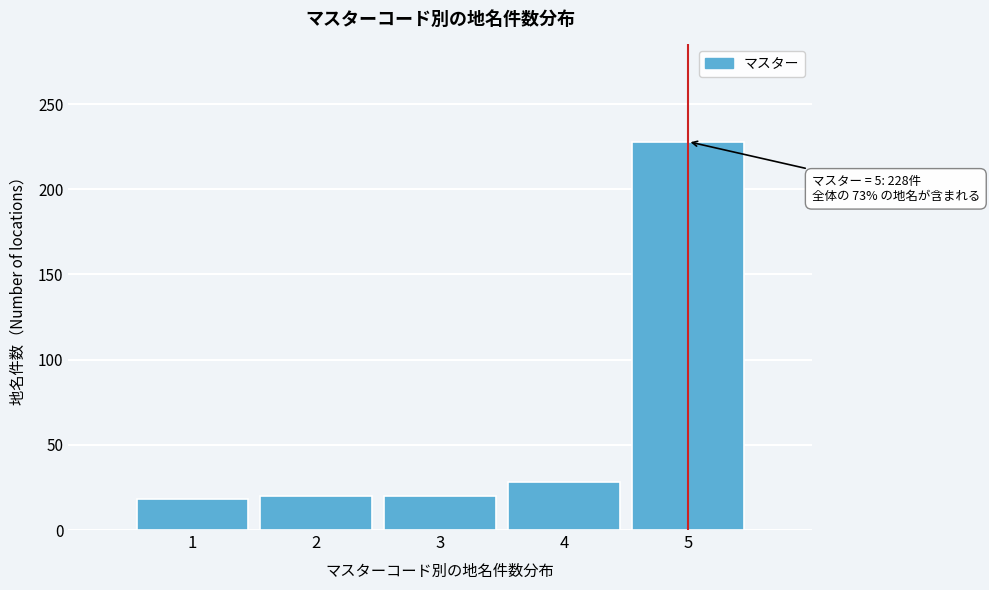

Reading left to right, transcribe all the data shown in this chart.

18	20	20	28	228